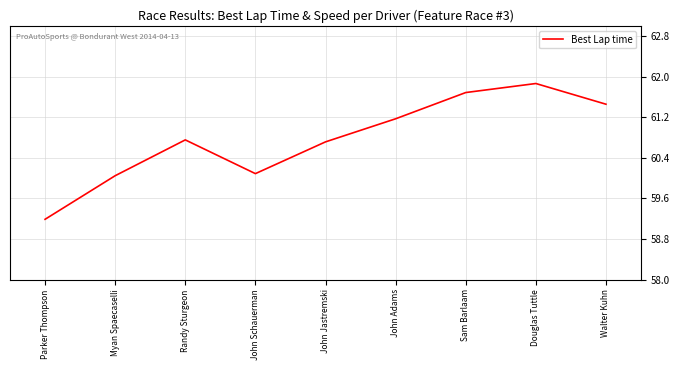

At which category does the data reach its first local valley?

John Schauerman